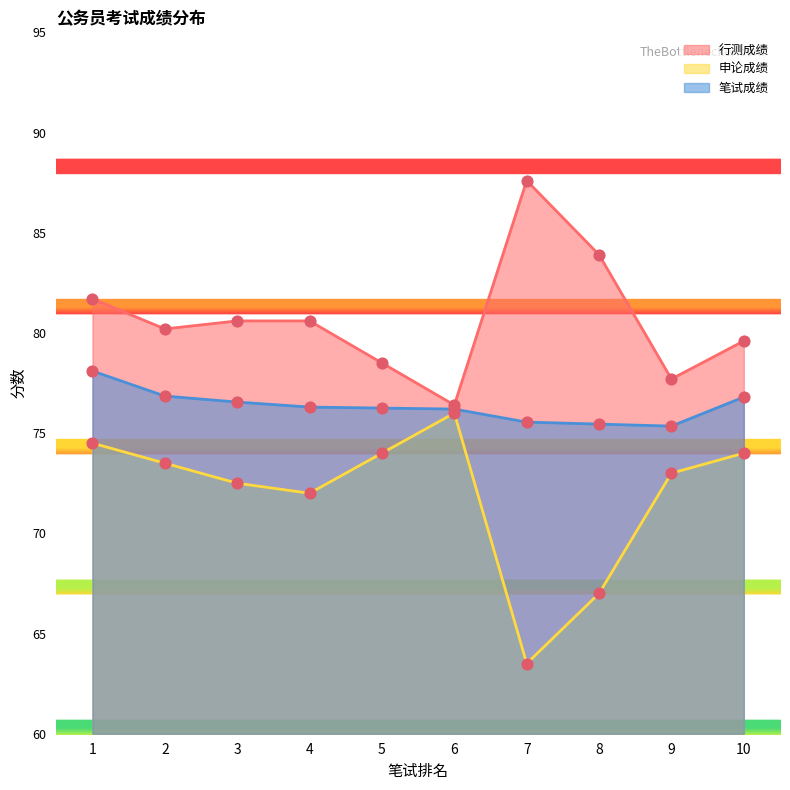

Which series contains the highest Y value?

行测成绩